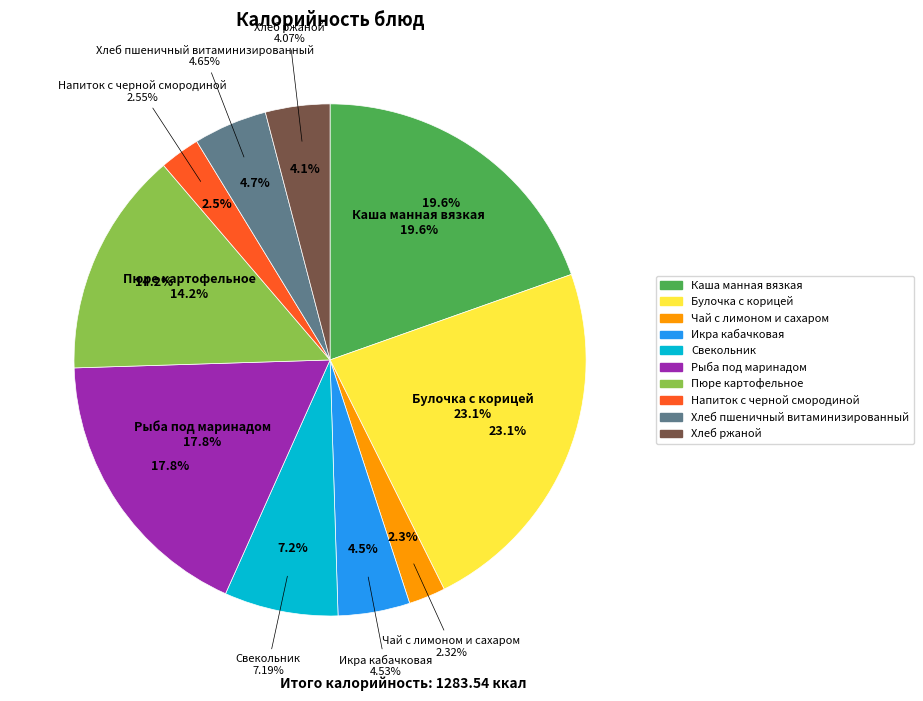

Which category has the smallest portion of the pie?

Чай с лимоном и сахаром